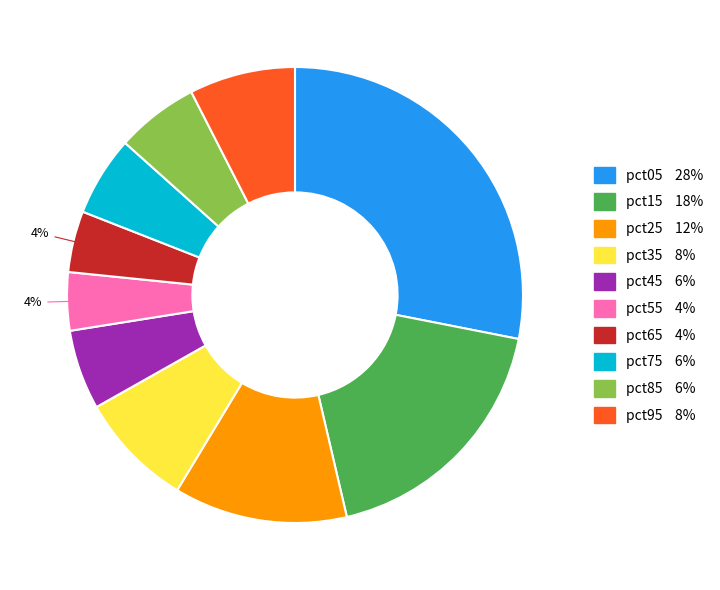

How many slices are in this pie chart?

10